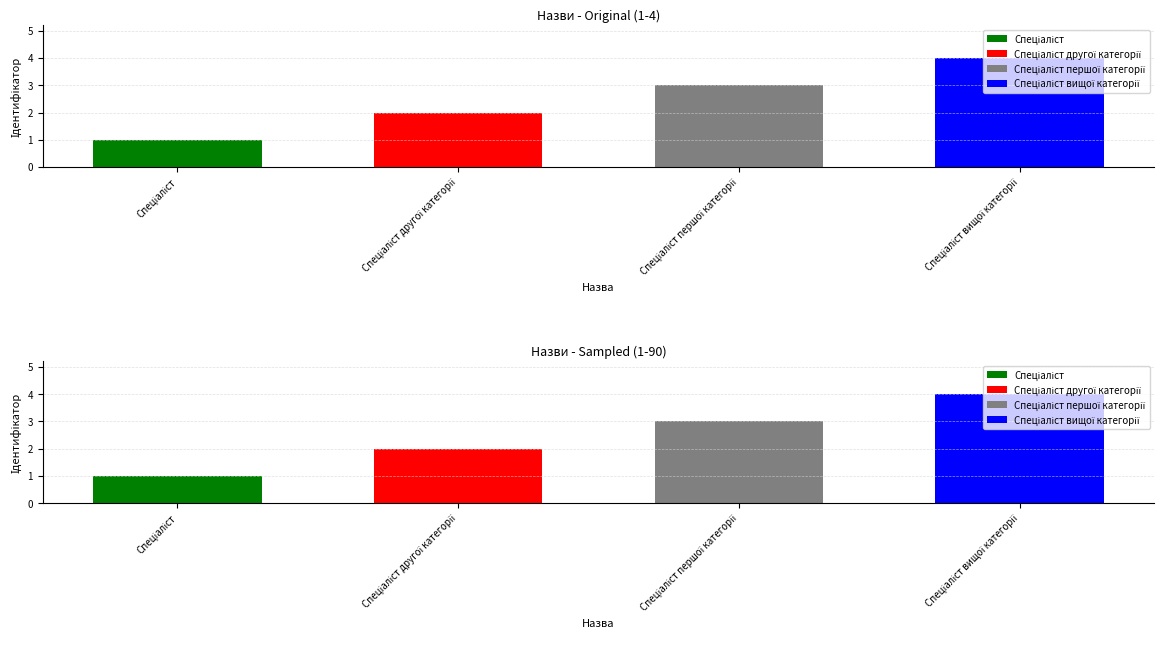

Approximately how many times larger is the value at Спеціаліст другої категорії compared to Спеціаліст?

2.0